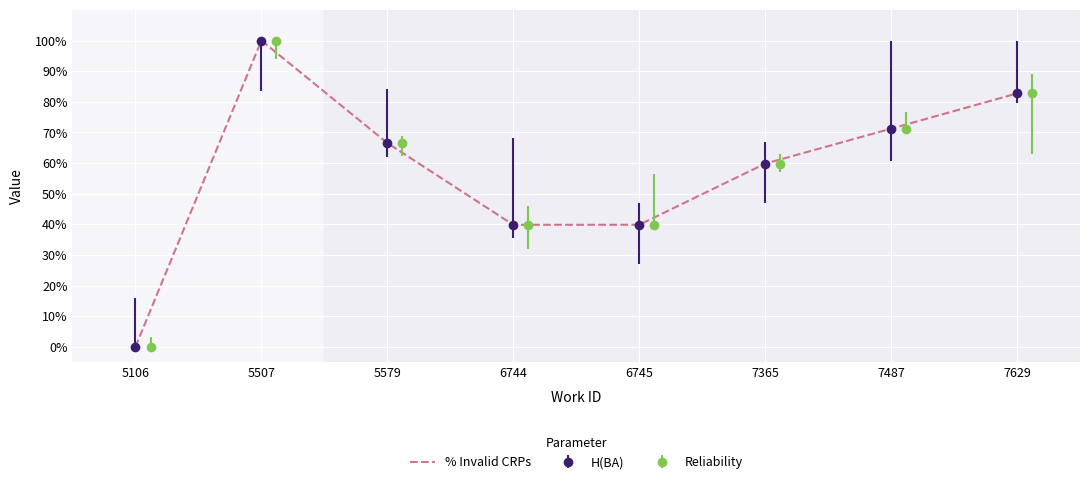

What value does the data have at 7365?

59.8